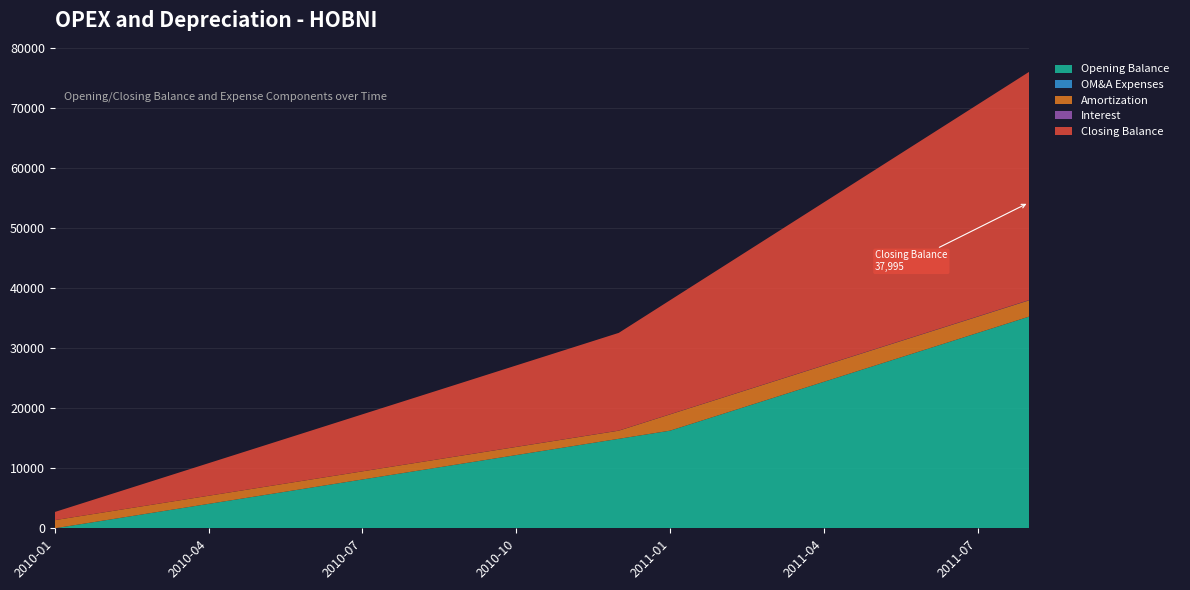

Reading left to right, extract all data points from this chart.

Opening Balance: 2010-01=0.0	2010-02=1354.5	2010-03=2709.1	2010-04=4063.7	2010-05=5418.2	2010-06=6772.8	2010-07=8127.3	2010-08=9481.9	2010-09=10836.4	2010-10=12191.0	2010-11=13545.5	2010-12=14900.0	2011-01=16254.6	2011-02=18966.7	2011-03=21678.8	2011-04=24390.9	2011-05=27103.0	2011-06=29815.1	2011-07=32527.2	2011-08=35239.3
Closing Balance: 2010-01=1354.5	2010-02=2709.7	2010-03=4064.9	2010-04=5420.1	2010-05=6775.2	2010-06=8130.4	2010-07=9487.9	2010-08=10843.4	2010-09=12199.0	2010-10=13557.7	2010-11=14913.6	2010-12=16269.5	2011-01=18986.6	2011-02=21702.0	2011-03=24417.5	2011-04=27132.9	2011-05=29848.3	2011-06=32563.7	2011-07=35279.2	2011-08=37994.6
OM&A Expenses: 2010-01=0.0	2010-02=0.0	2010-03=0.0	2010-04=0.0	2010-05=0.0	2010-06=0.0	2010-07=0.0	2010-08=0.0	2010-09=0.0	2010-10=0.0	2010-11=0.0	2010-12=0.0	2011-01=3.0	2011-02=3.0	2011-03=3.0	2011-04=3.0	2011-05=3.0	2011-06=3.0	2011-07=3.0	2011-08=3.0
Amortization: 2010-01=1354.5	2010-02=1354.5	2010-03=1354.5	2010-04=1354.5	2010-05=1354.5	2010-06=1354.5	2010-07=1354.5	2010-08=1354.5	2010-09=1354.5	2010-10=1354.5	2010-11=1354.5	2010-12=1354.5	2011-01=2709.1	2011-02=2709.1	2011-03=2709.1	2011-04=2709.1	2011-05=2709.1	2011-06=2709.1	2011-07=2709.1	2011-08=2709.1
Interest: 2010-01=0.0	2010-02=0.6	2010-03=1.2	2010-04=1.9	2010-05=2.5	2010-06=3.1	2010-07=6.0	2010-08=7.0	2010-09=8.0	2010-10=12.2	2010-11=13.6	2010-12=14.9	2011-01=19.9	2011-02=23.2	2011-03=26.6	2011-04=29.9	2011-05=33.2	2011-06=36.5	2011-07=39.9	2011-08=43.2